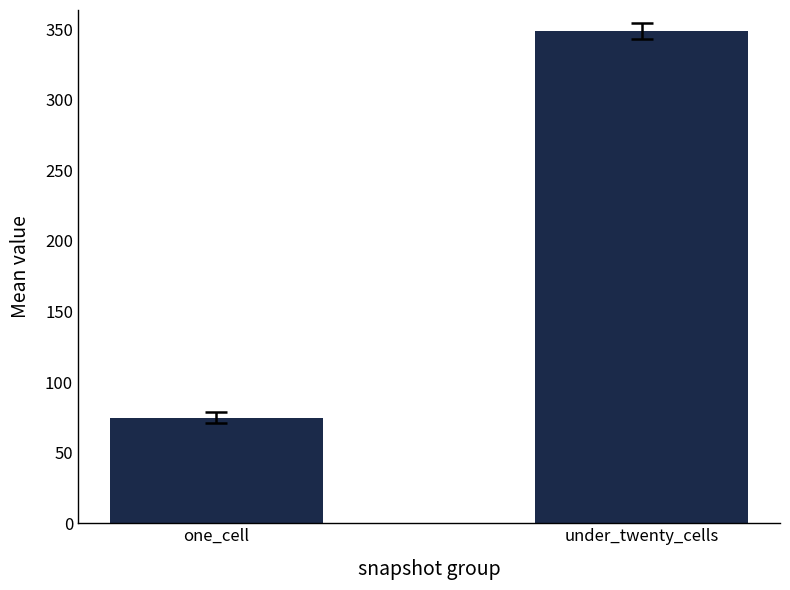

Does the chart contain any negative values?

No